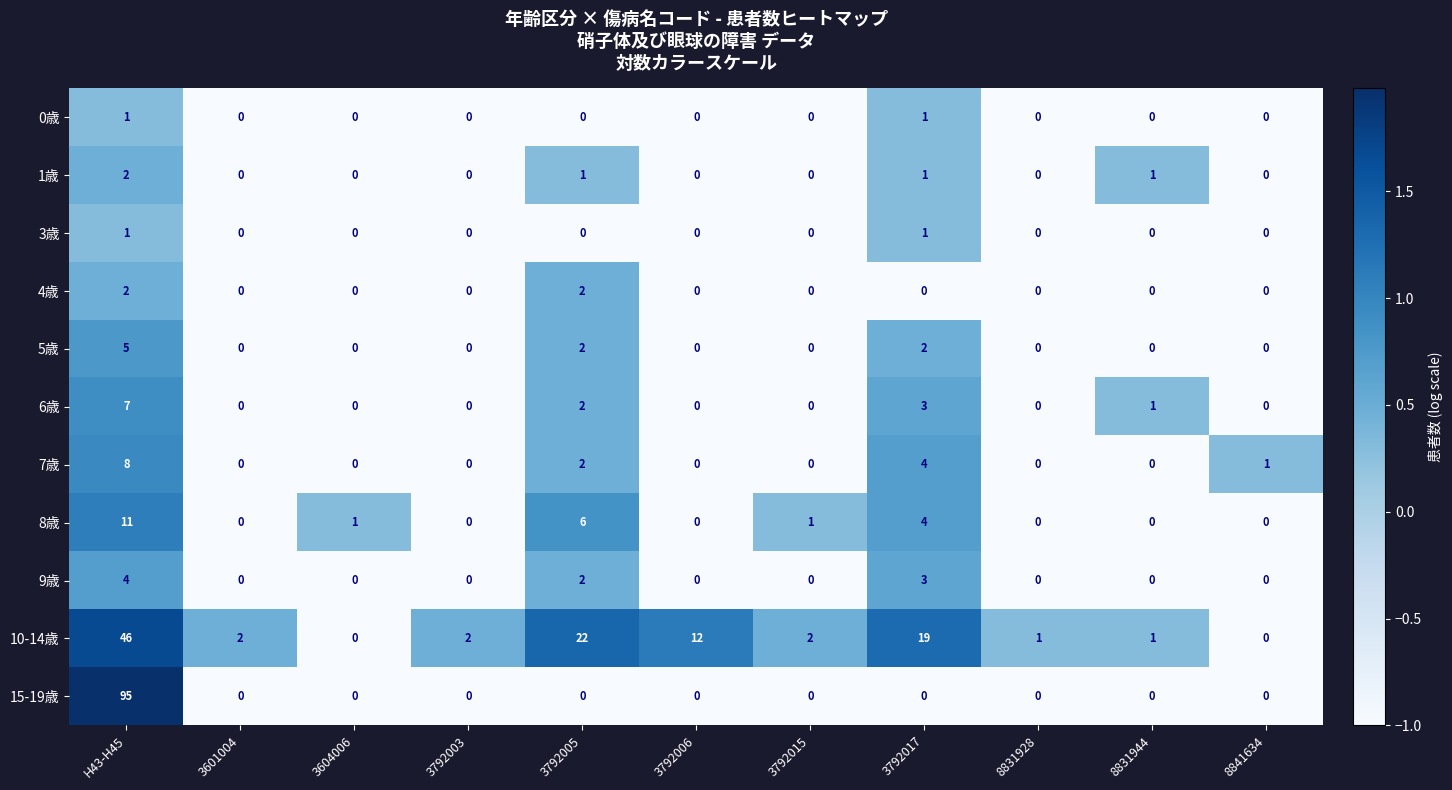

How many 6歳 values are between 0 and 2?

9